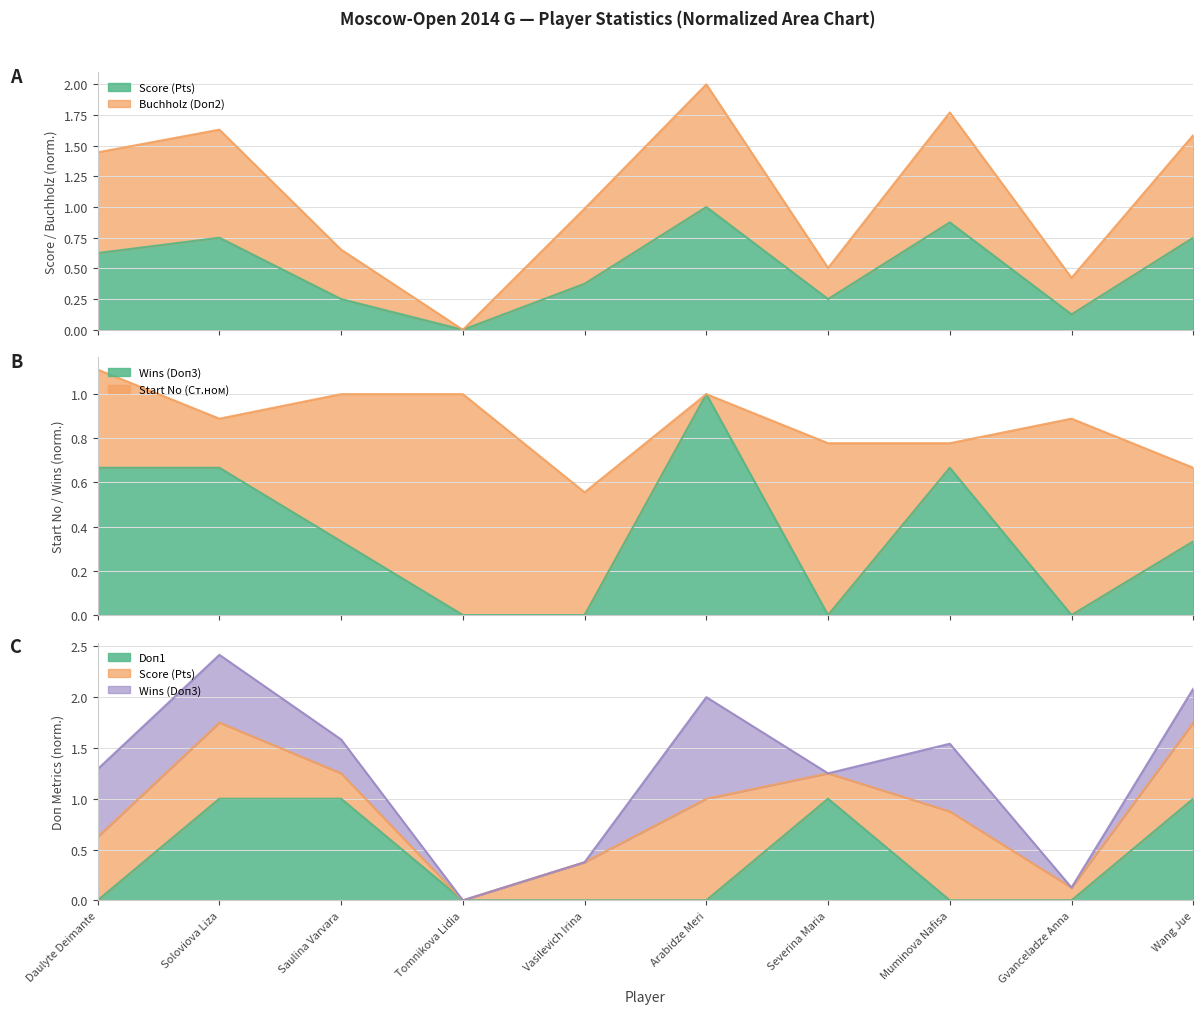

How many intersections are there between Doп1 and Buchholz (Doп2)?

3